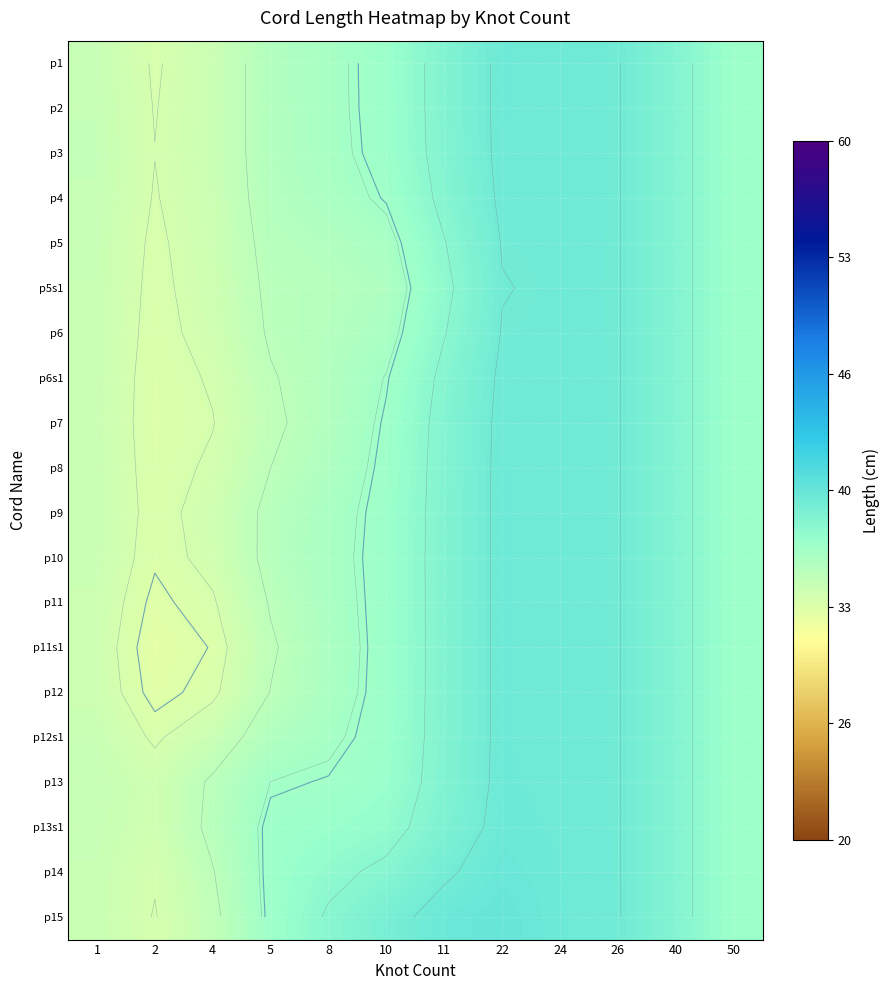

What is the highest value of the p2 series?

39.5